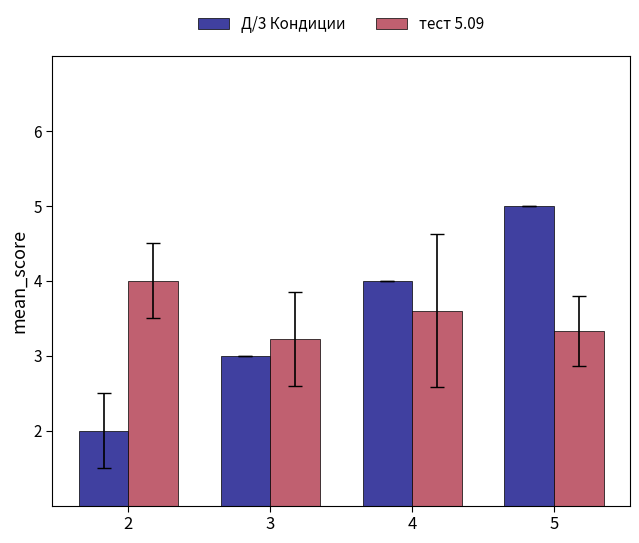

At which label is Д/3 Кондиции closest to 3?

3